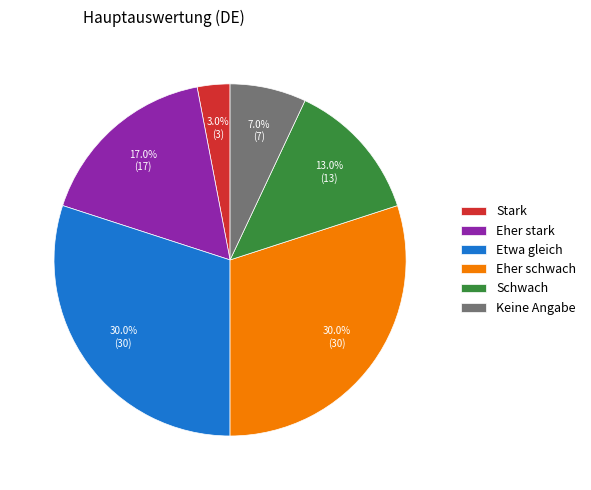

Does Schwach account for over 50% of the chart?

No